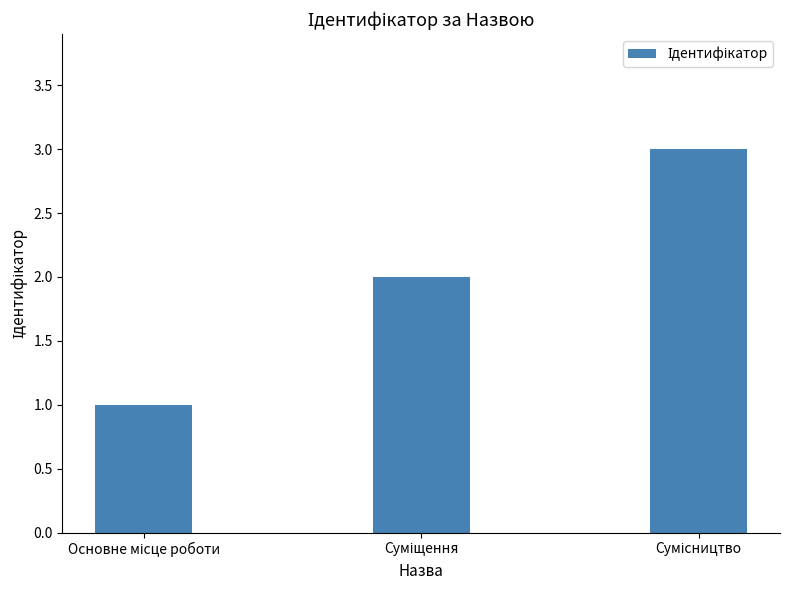

What is the maximum value shown in the chart?

3